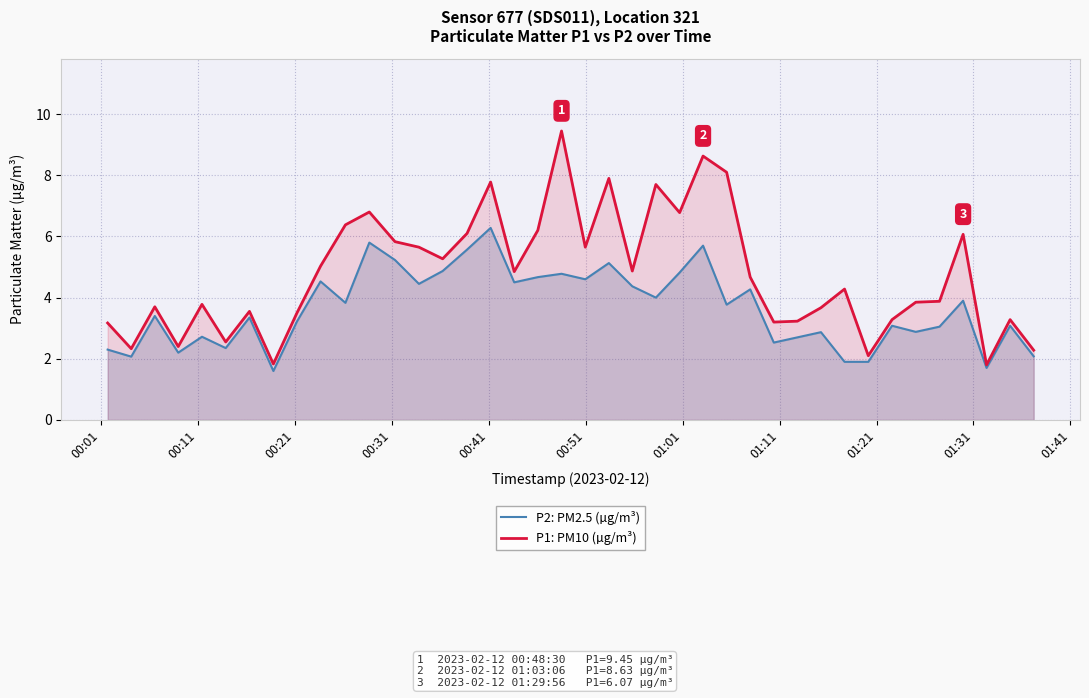

Which series has the widest spread of values?

P1: PM10 (µg/m³)